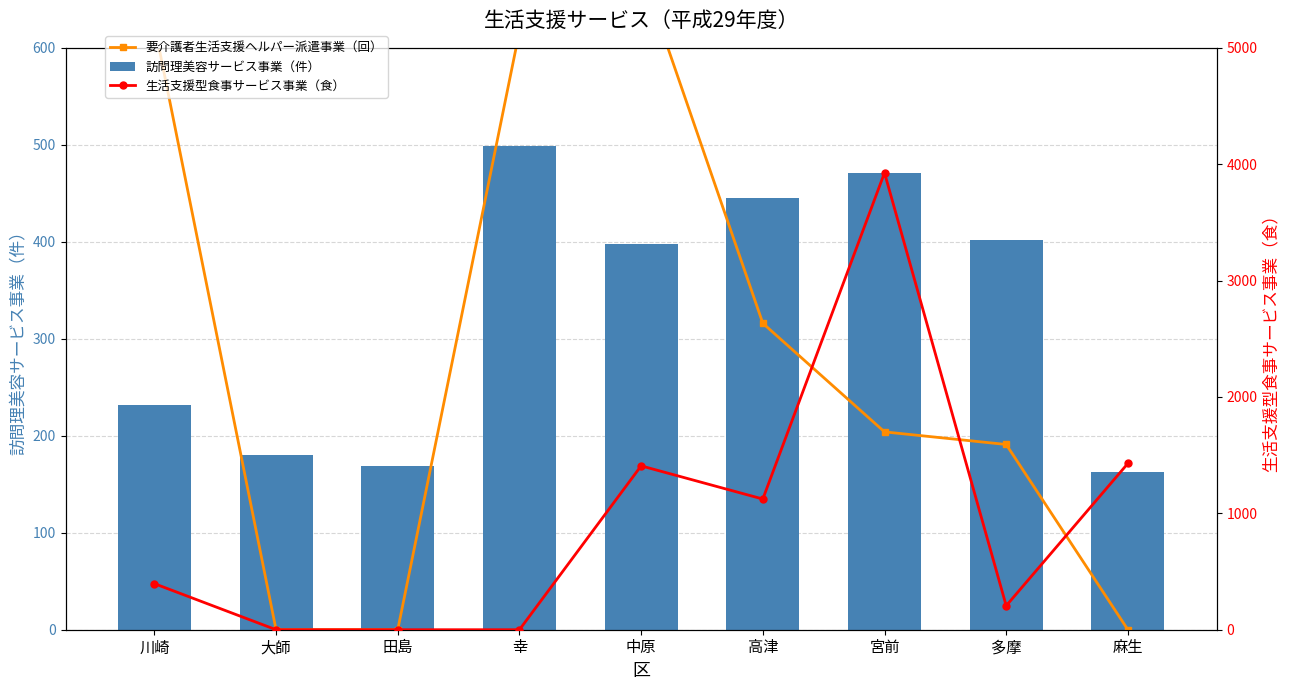

List the labels in order of 要介護者生活支援ヘルパー派遣事業（回） value, smallest first.

大師, 田島, 麻生, 多摩, 宮前, 高津, 幸, 川崎, 中原